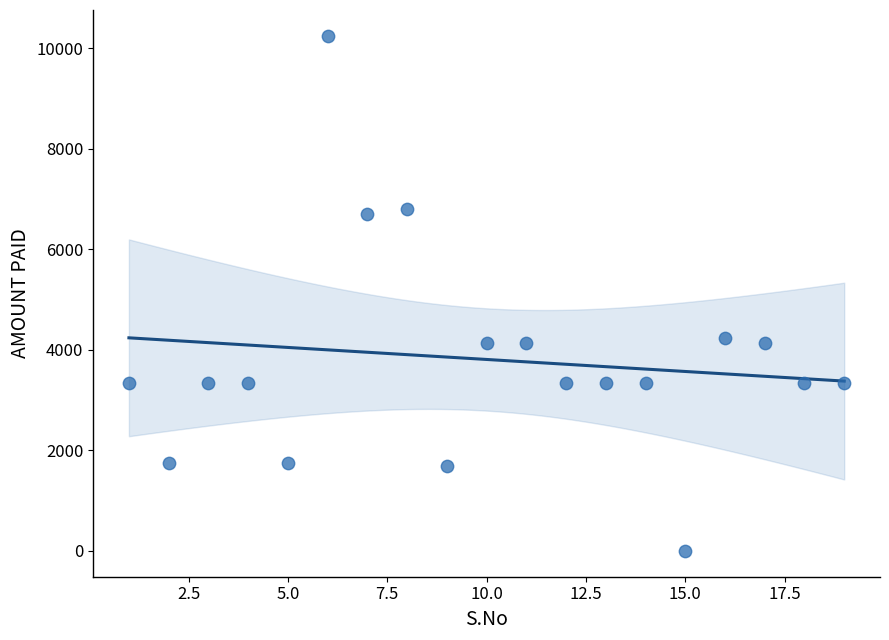

What is the range of Y values (max minus min)?

10250